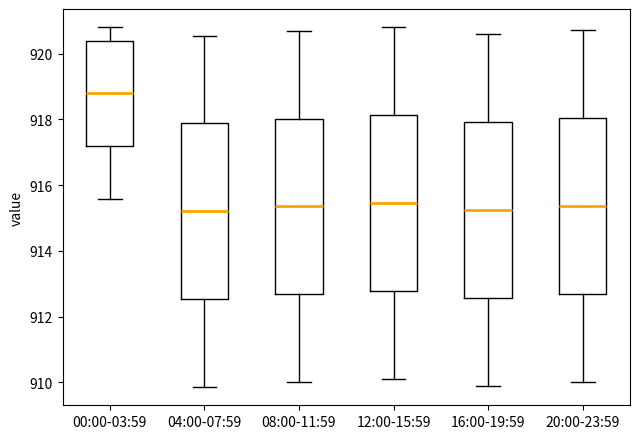

Where does the median line of the box for 08:00-11:59 sit on the y-axis? The values are not printed on the chart, so give them approximately, as read against the axis.

915.4